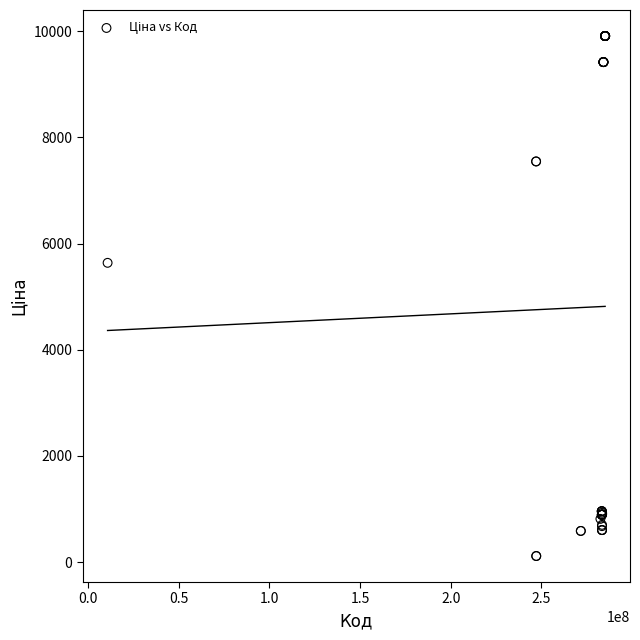

What Y value in the scatter plot is closest to 5010?

5636.0